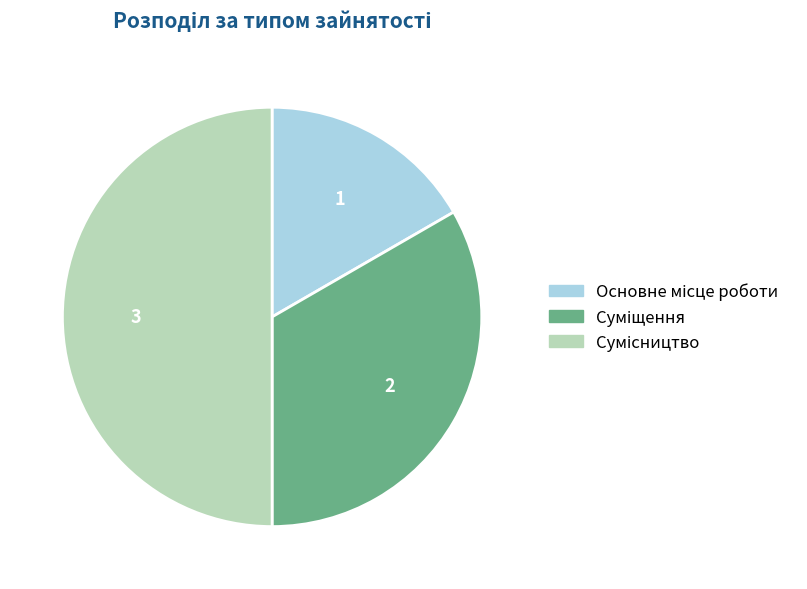

Count the number of slices in the pie.

3